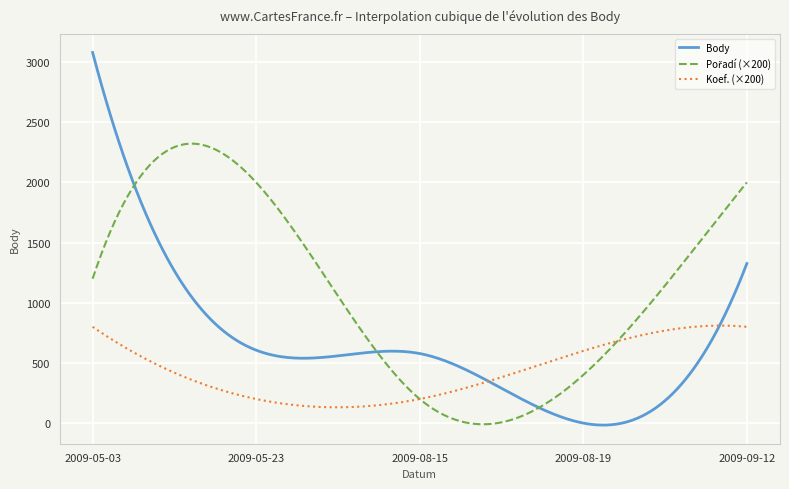

What is the maximum value for Koef. (×200)?

810.3